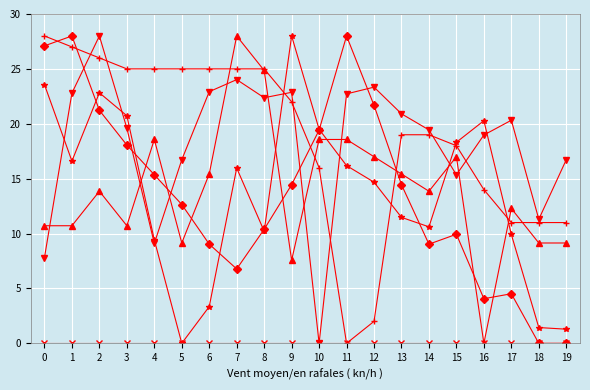

What is the total value across all series at 9?

94.9